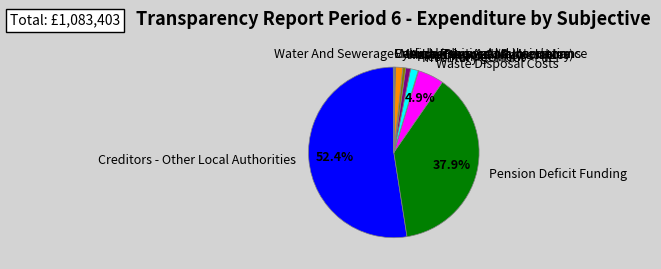

Approximately how many times larger is the value at Added Years Compensatory compared to Fleet Management?

0.6